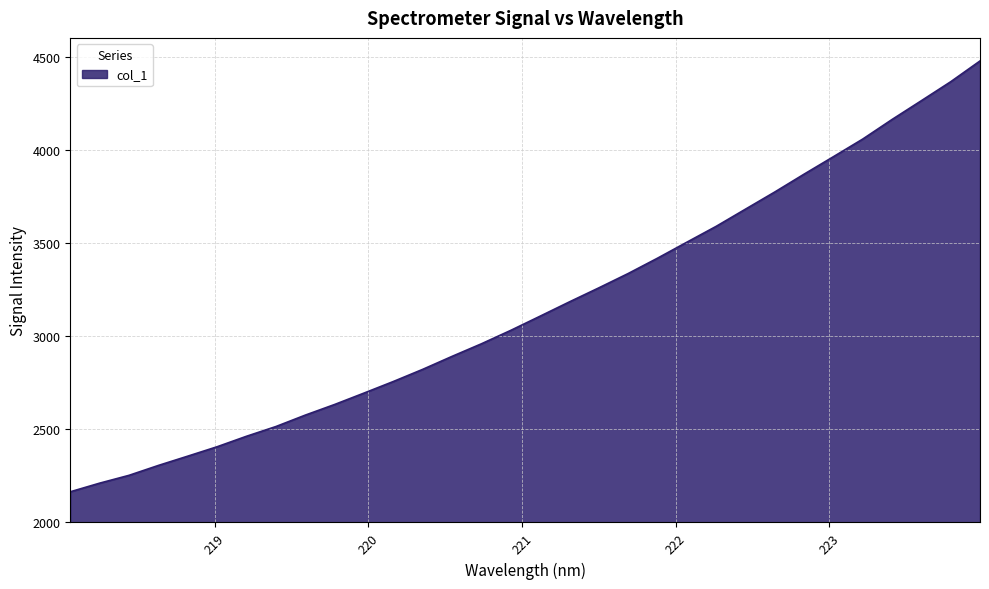

What is the maximum value shown in the chart?

4479.8